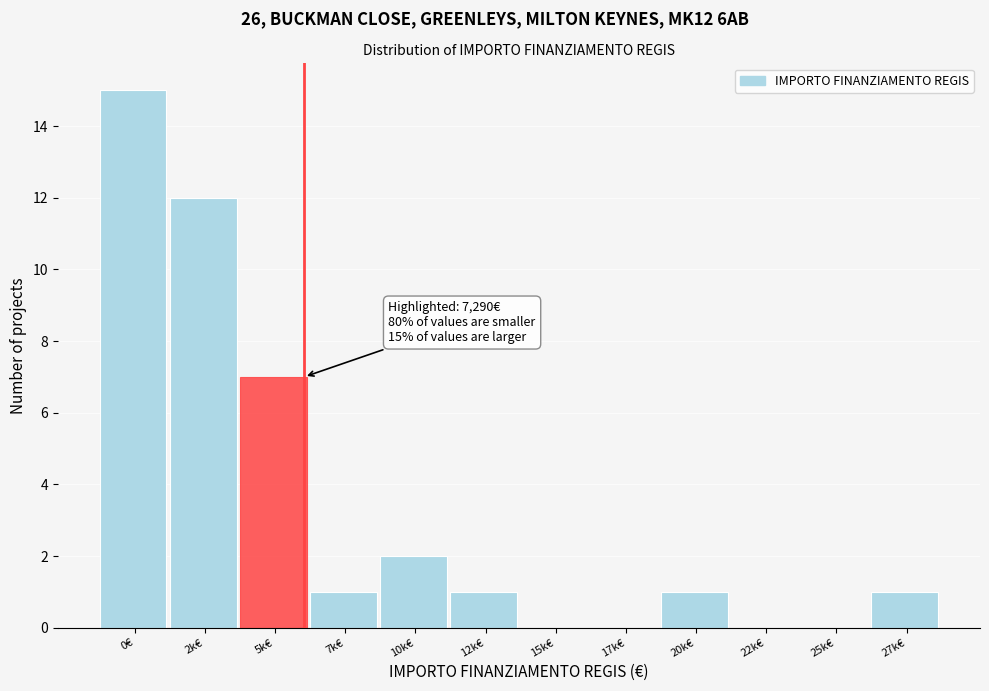

Reading left to right, what are all the values shown in this chart?

0€=15	2k€=12	5k€=7	7k€=1	10k€=2	12k€=1	15k€=0	17k€=0	20k€=1	22k€=0	25k€=0	27k€=1